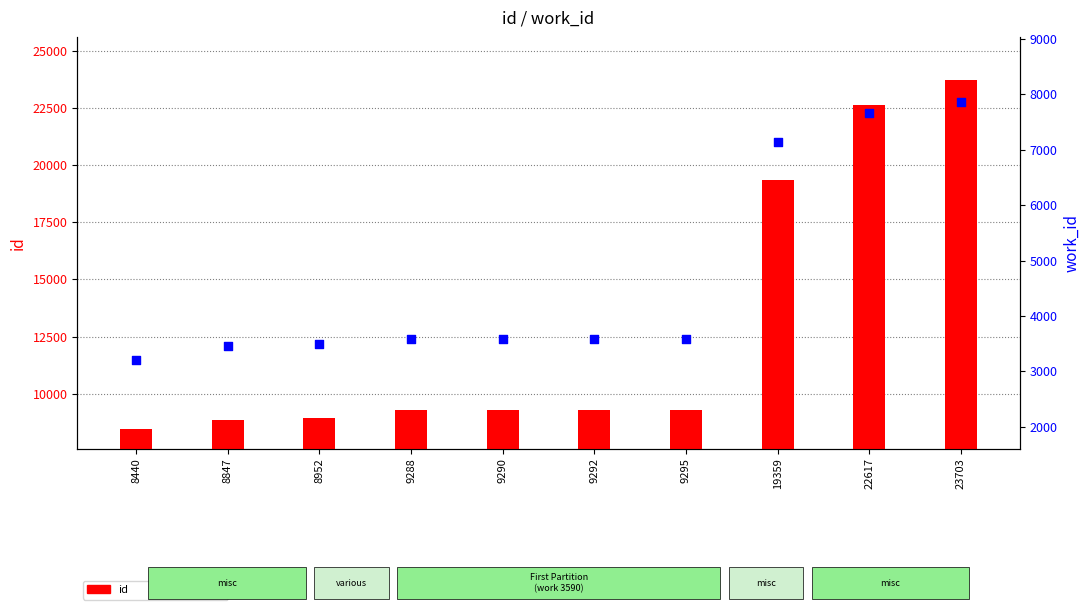

Is the value of id at 9288 greater than the value of work_id at 9288?

Yes